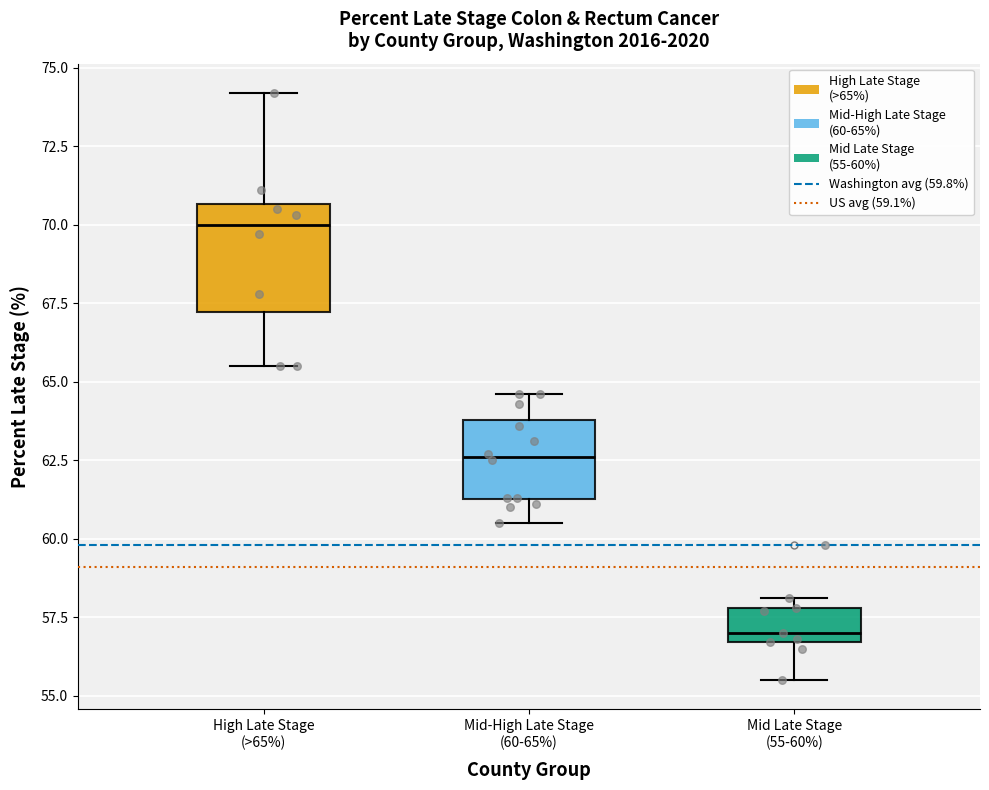

Where does the lower whisker of the box for Mid Late Stage (55-60%) end on the y-axis? The values are not printed on the chart, so give them approximately, as read against the axis.

55.5